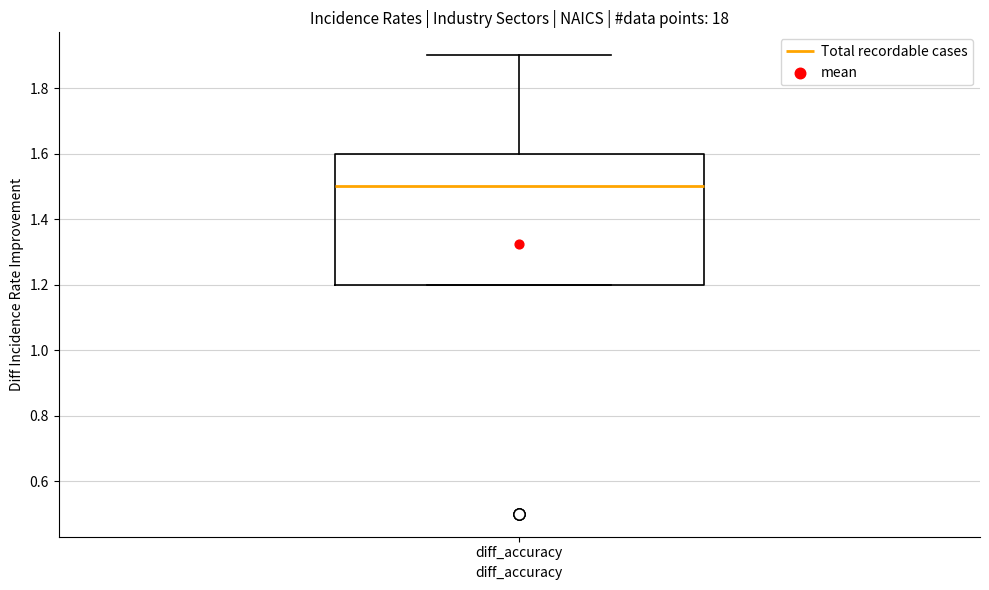

Where is the upper edge of the box for diff_accuracy on the y-axis? The values are not printed on the chart, so give them approximately, as read against the axis.

1.6